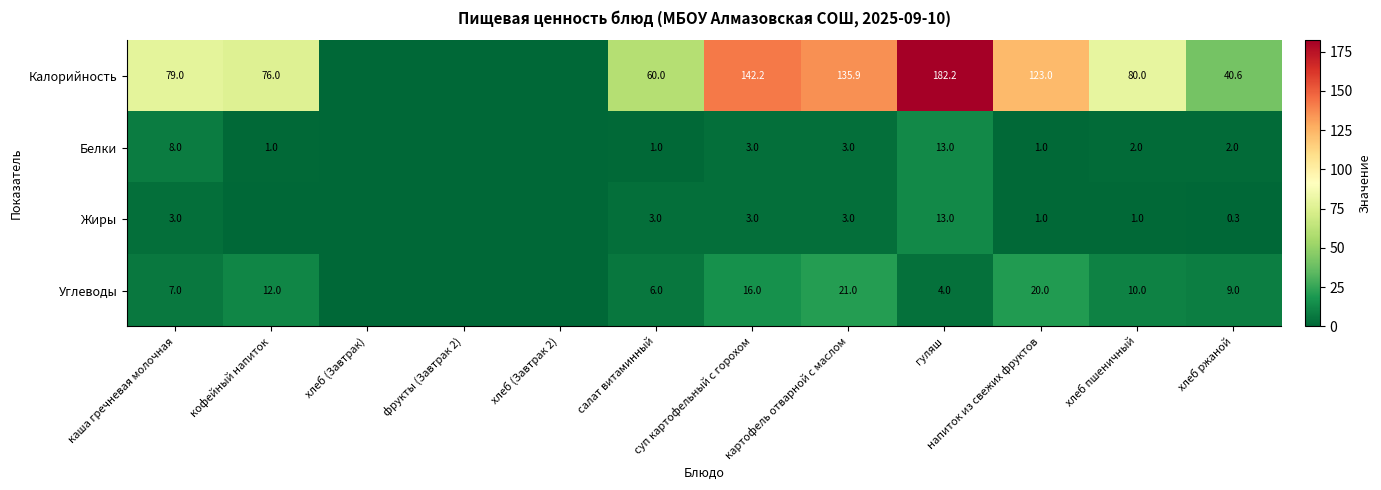

Is the value of Углеводы at хлеб пшеничный greater than the value of Жиры at салат витаминный?

Yes